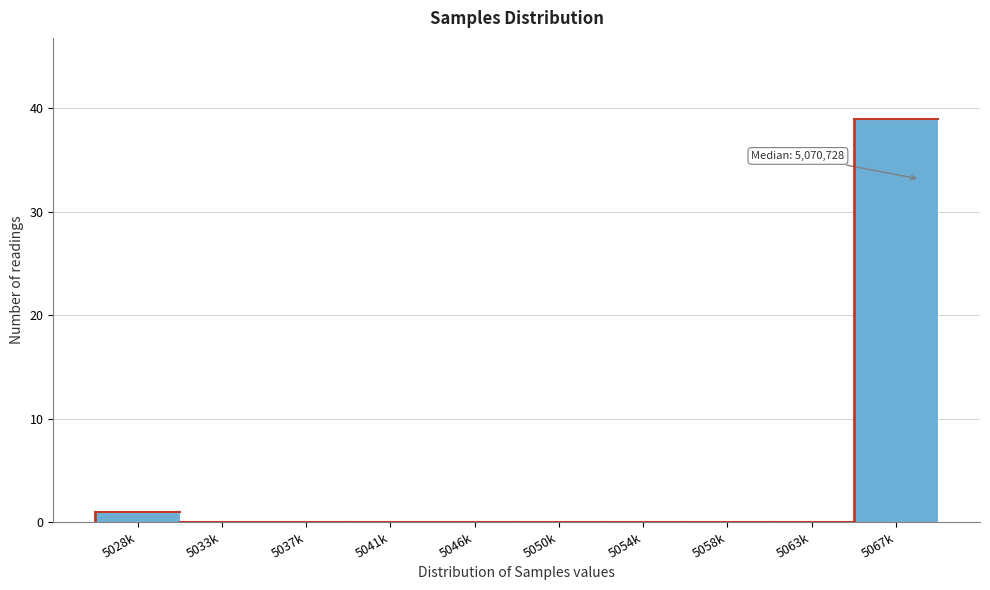

Reading left to right, extract all data points from this chart.

5028k=1	5033k=0	5037k=0	5041k=0	5046k=0	5050k=0	5054k=0	5058k=0	5063k=0	5067k=39